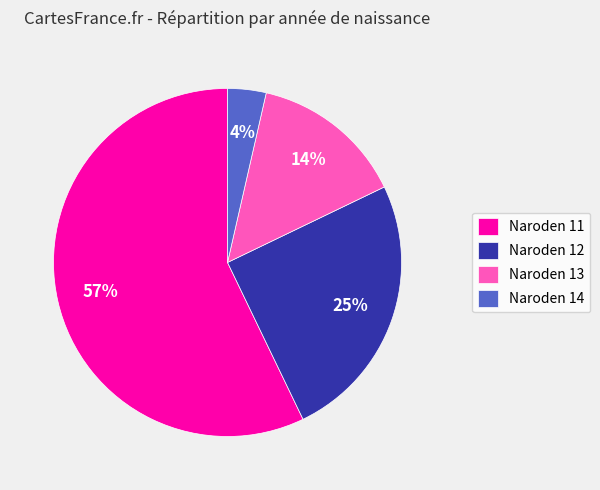

To the nearest percent, what is the average slice percentage?

25%